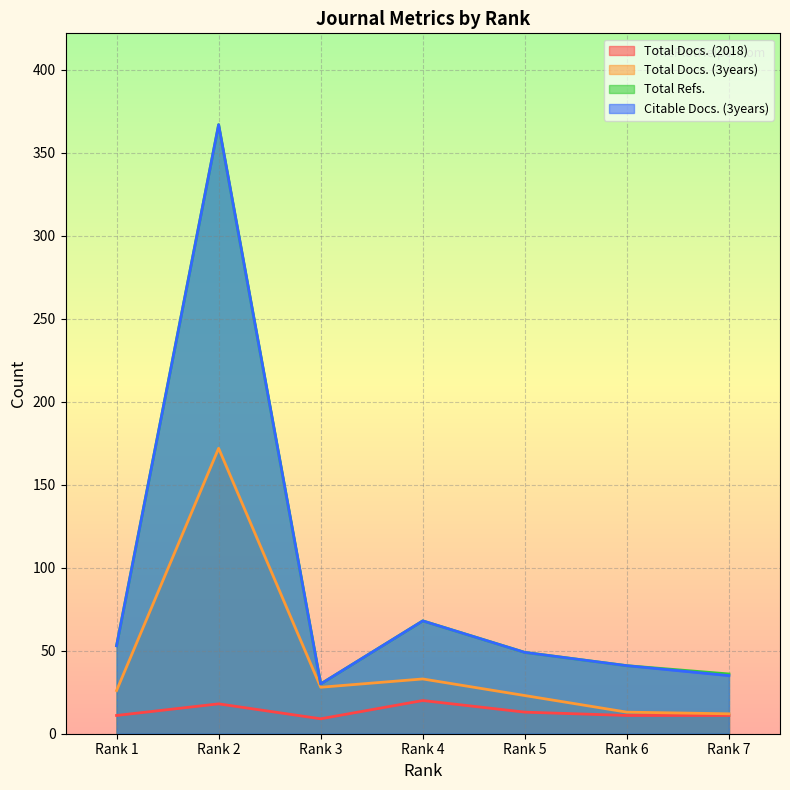

What is the sum of all Total Docs. (2018) values?

93